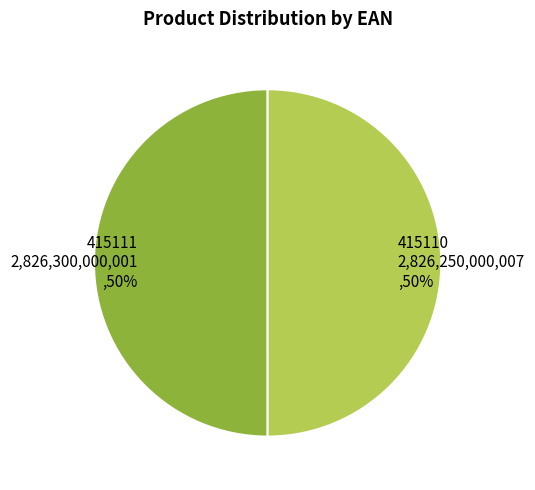

Is the sum of 415110 and 415111 greater than half?

Yes